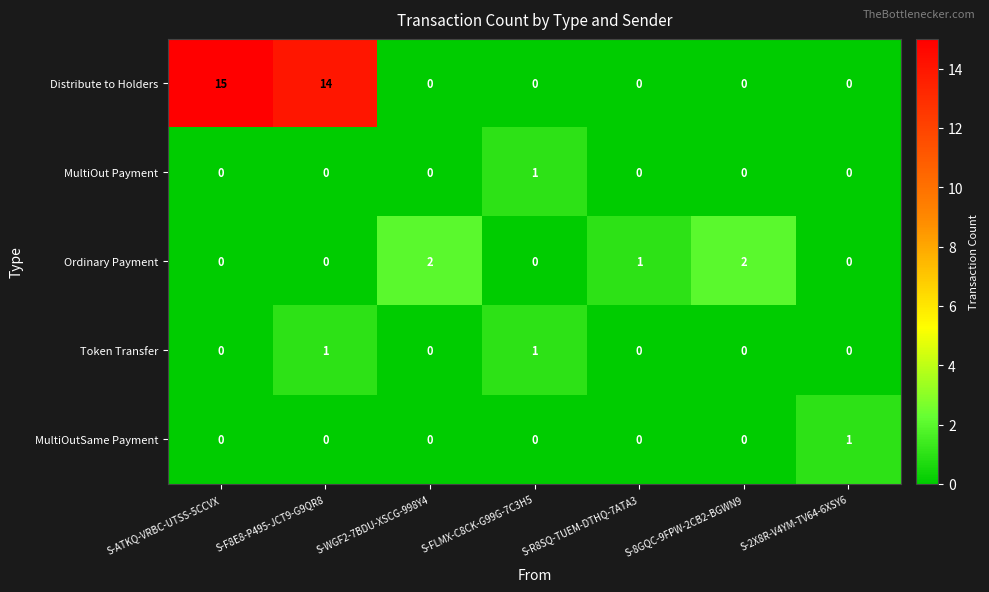

Count the MultiOut Payment values in the range 0 to 1.

7